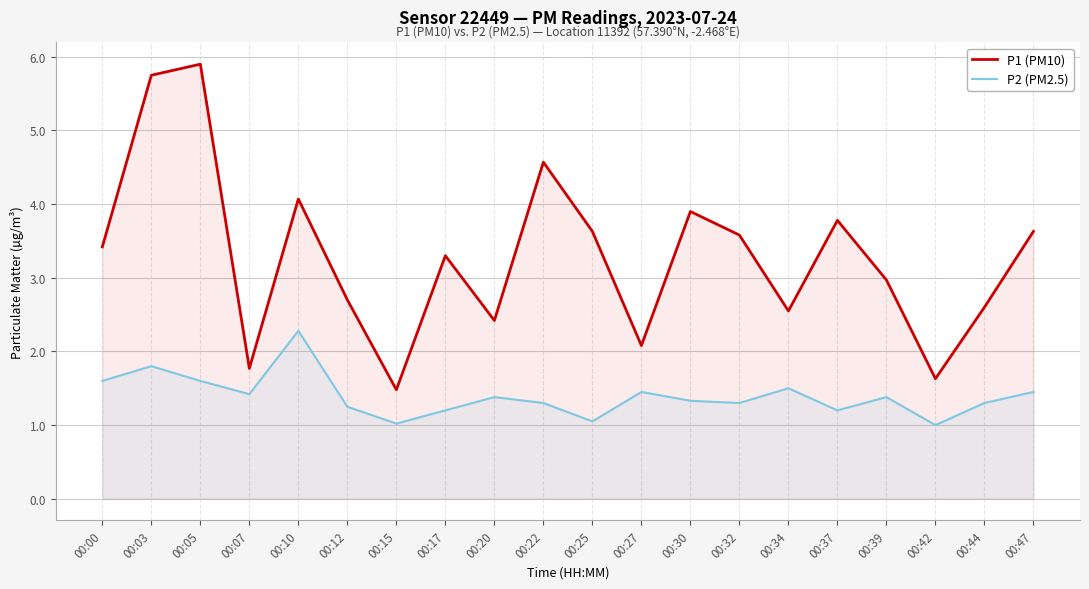

Is it true that P2 (PM2.5) equals 1.4 at 00:27?

True